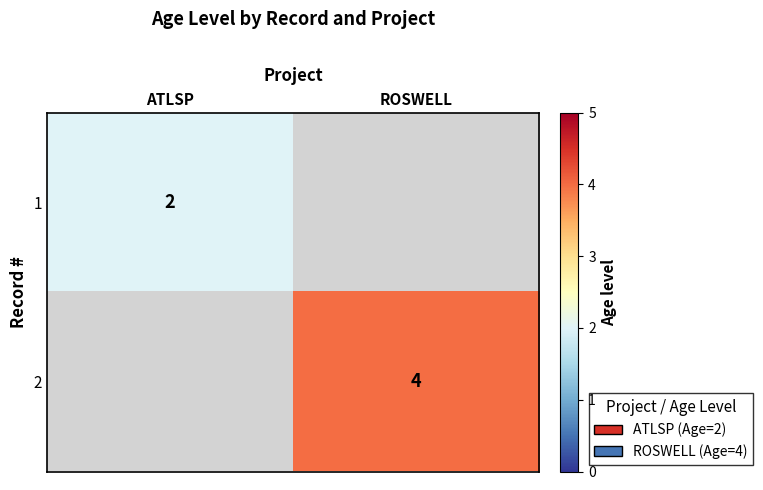

The value of 2 at ROSWELL is 1. True or false?

False